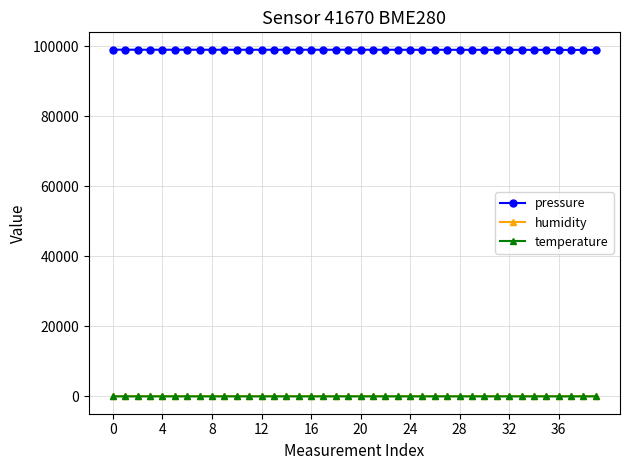

Which series has the widest spread of values?

pressure